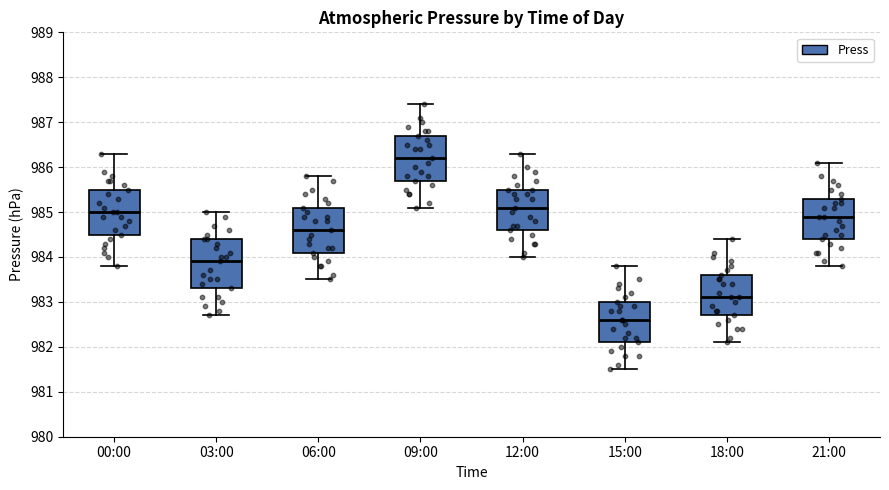

Reading left to right, transcribe this box plot: for each box, give where its median line is, the range the box spans, and where its two whiskers end, as read against the y-axis. The values are not printed on the chart, so give them approximately, as read against the axis.

00:00: median 985.0, box 984.5 to 985.5, whiskers 983.8 to 986.3
03:00: median 983.9, box 983.3 to 984.4, whiskers 982.7 to 985.0
06:00: median 984.6, box 984.1 to 985.1, whiskers 983.5 to 985.8
09:00: median 986.2, box 985.7 to 986.7, whiskers 985.1 to 987.4
12:00: median 985.1, box 984.6 to 985.5, whiskers 984.0 to 986.3
15:00: median 982.6, box 982.1 to 983.0, whiskers 981.5 to 983.8
18:00: median 983.1, box 982.7 to 983.6, whiskers 982.1 to 984.4
21:00: median 984.9, box 984.4 to 985.3, whiskers 983.8 to 986.1